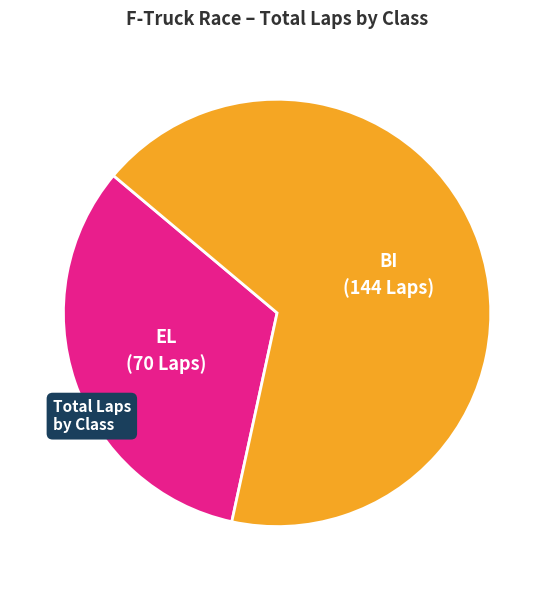

Is it true that EL is 33% of the pie?

True